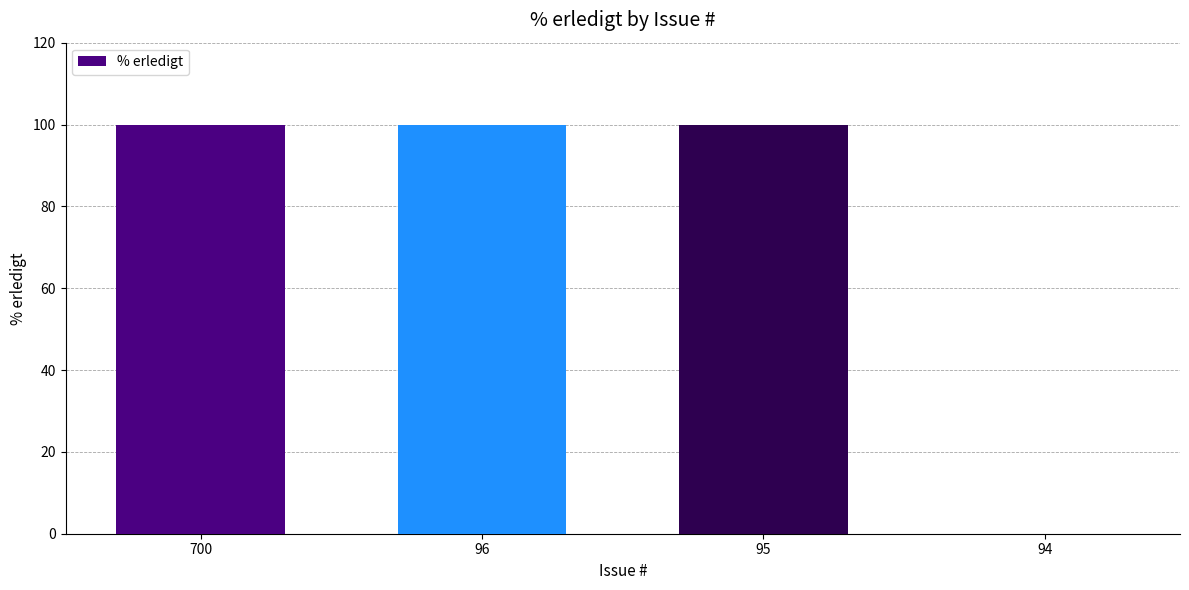

How many data points does each series have?

4